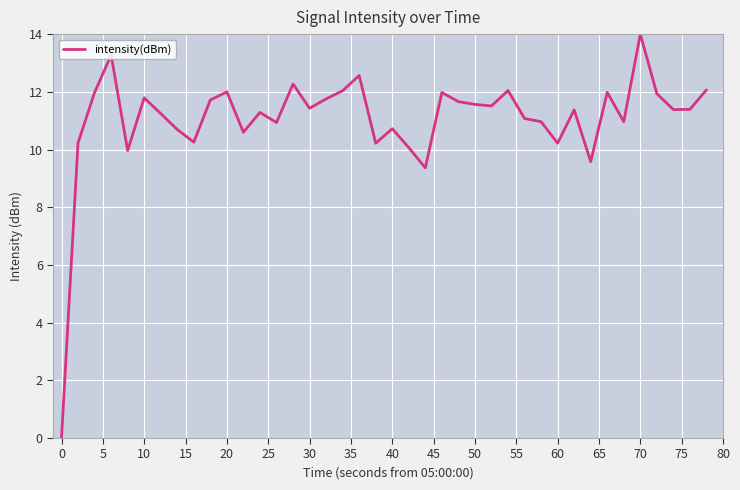

What is the difference between the maximum and minimum values?

14.0